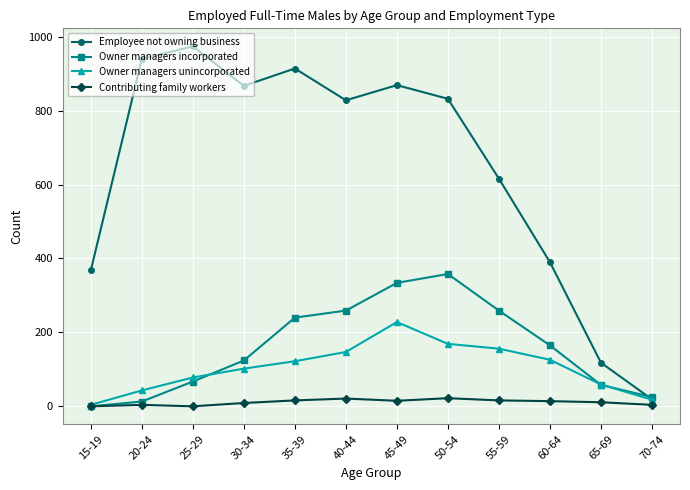

At which category does Employee not owning business reach its first local peak?

25-29